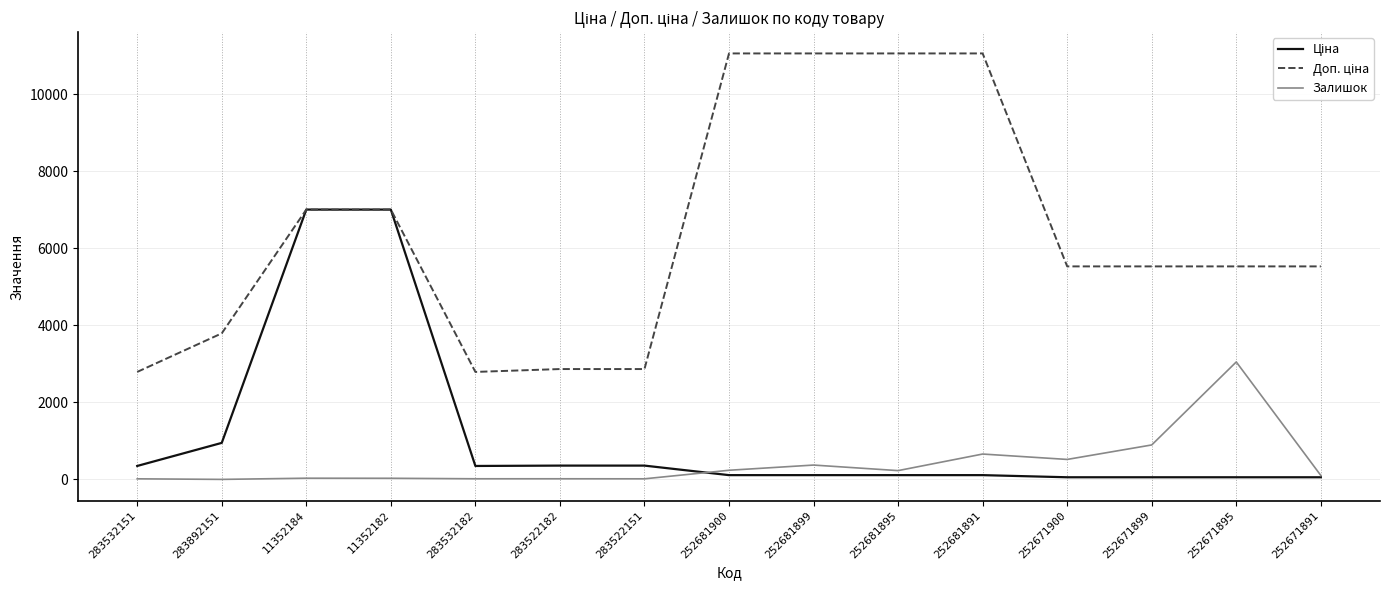

Between 283532151 and 252671895, which series saw the biggest shift?

Залишок